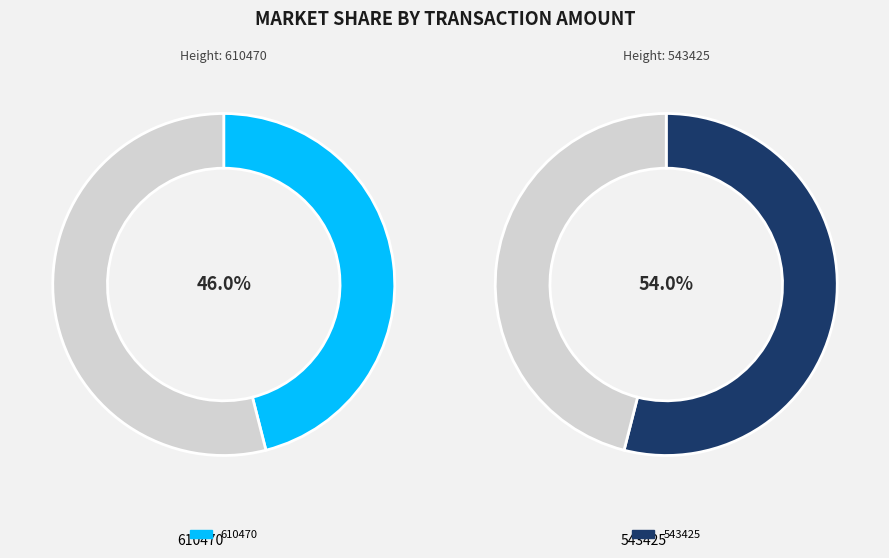

Rank the categories by value from highest to lowest.

543425, 610470